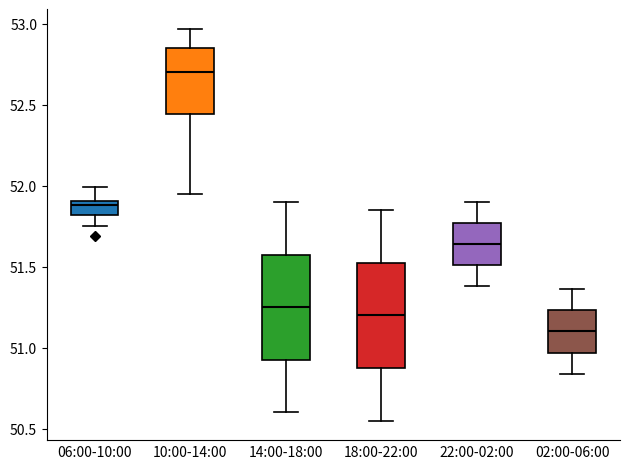

Reading left to right, read every box against the y-axis: the position of its median line, the range the box covers, and the ends of its whiskers. The values are not printed on the chart, so give them approximately, as read against the axis.

06:00-10:00: median 51.90 (just below the box's upper edge), box 51.80 to 51.90, whiskers 51.75 to 52.00
10:00-14:00: median 52.70, box 52.45 to 52.85, whiskers 51.95 to 52.95
14:00-18:00: median 51.25, box 50.95 to 51.60, whiskers 50.60 to 51.90
18:00-22:00: median 51.20, box 50.90 to 51.55, whiskers 50.55 to 51.85
22:00-02:00: median 51.65, box 51.50 to 51.75, whiskers 51.40 to 51.90
02:00-06:00: median 51.10, box 50.95 to 51.25, whiskers 50.85 to 51.35